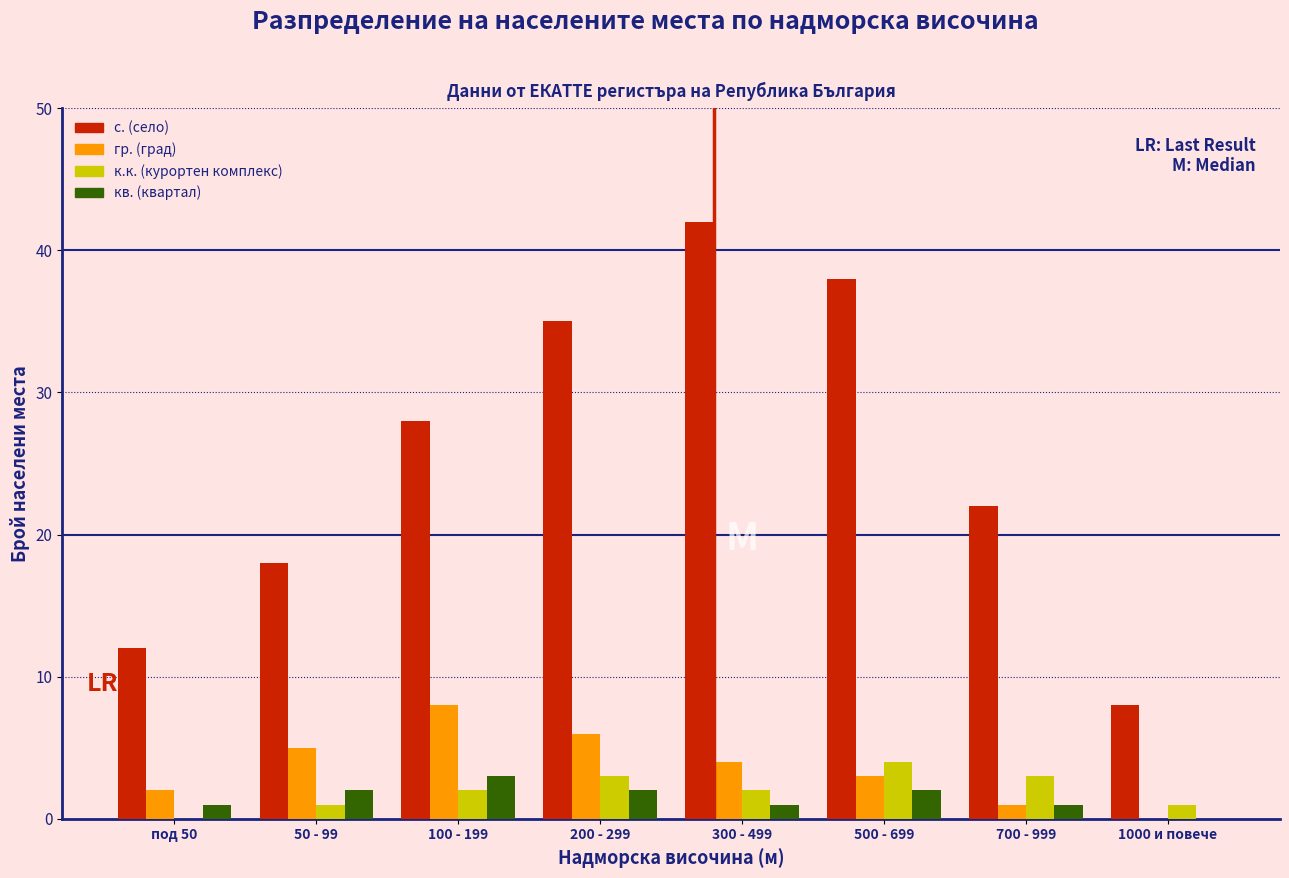

Which series has the largest total across all categories?

с. (село)